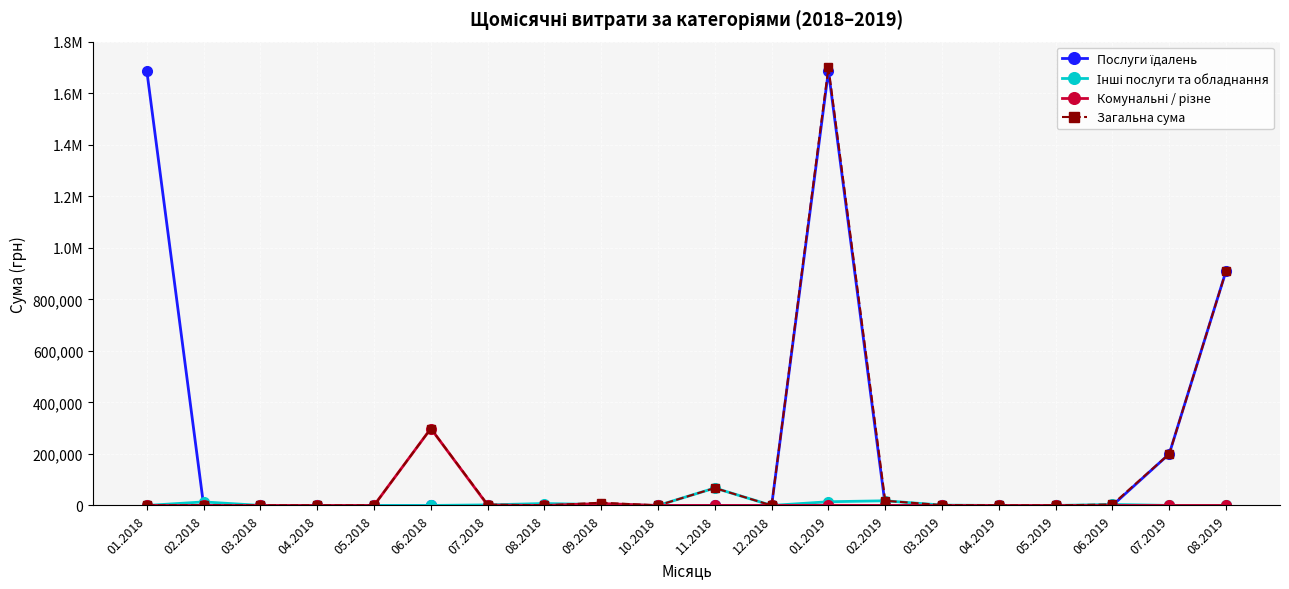

Reading right to left, extract all data points from this chart.

Послуги їдалень: 910020.3	199887.6	0.0	0.0	0.0	0.0	0.0	1685843.0	0.0	0.0	0.0	0.0	0.0	0.0	0.0	0.0	0.0	0.0	0.0	1685843.0
Інші послуги та обладнання: 0.0	136.6	3996.5	0.0	0.0	1318.8	18092.0	14381.2	0.0	67617.9	0.0	3334.6	7490.0	2135.0	0.0	0.0	0.0	150.0	13726.4	0.0
Комунальні / різне: 0.0	0.0	0.0	0.0	0.0	0.0	0.0	500.0	0.0	0.0	0.0	7290.0	0.0	1280.4	298567.0	0.0	0.0	0.0	0.0	0.0
Загальна сума: 910020.3	200023.6	3996.5	0.0	0.0	1318.8	18092.0	1700724.2	0.0	67617.9	0.0	10624.6	0.0	3415.4	298567.0	0.0	0.0	0.0	0.0	0.0